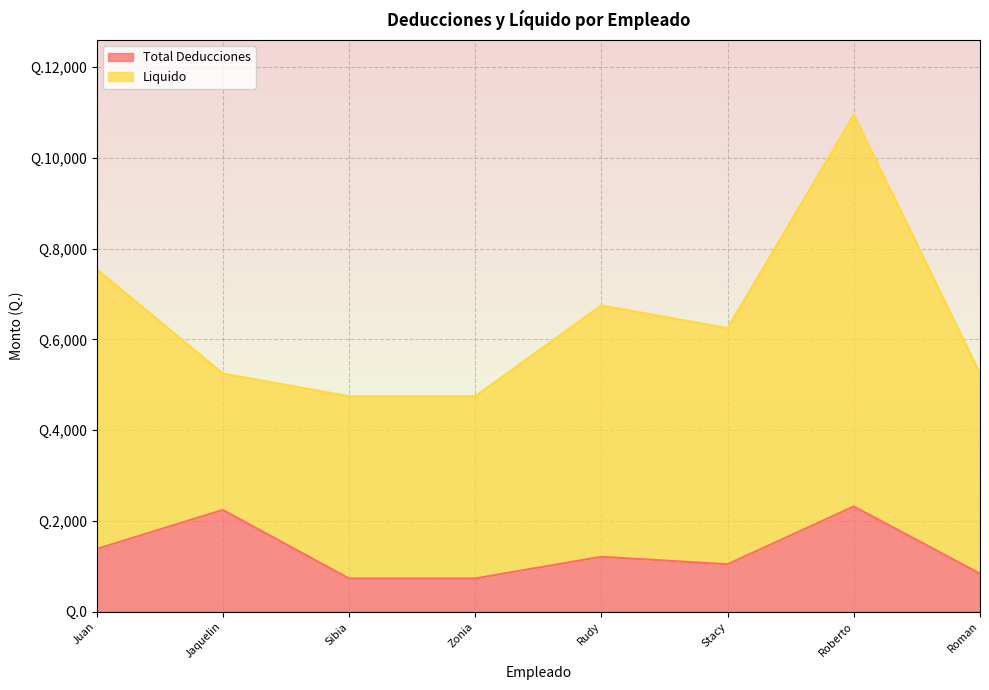

Does the chart display data point markers on the line(s)?

No